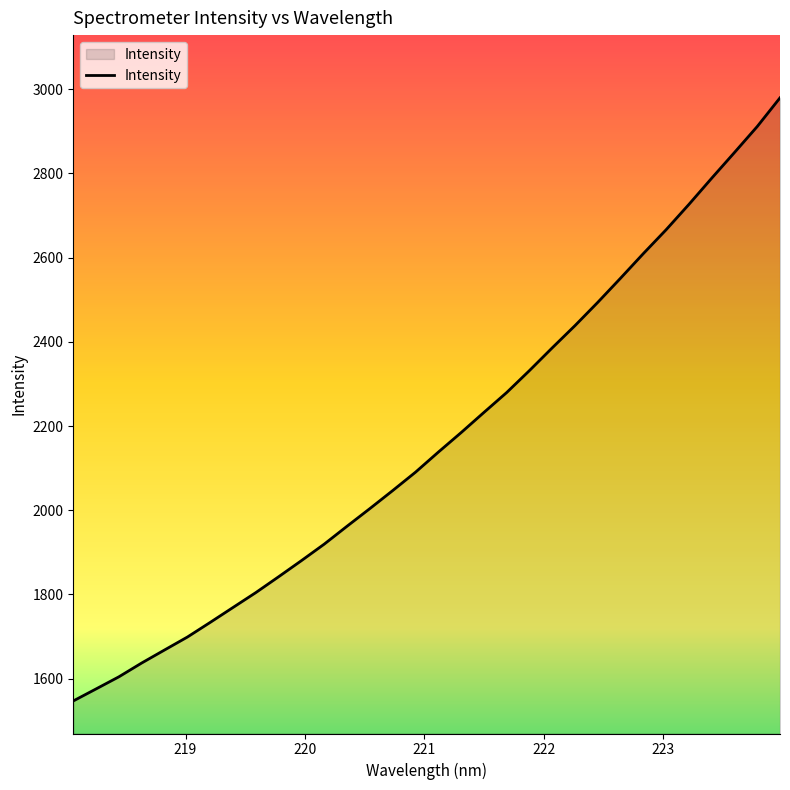

What is the greatest value displayed?

2979.6